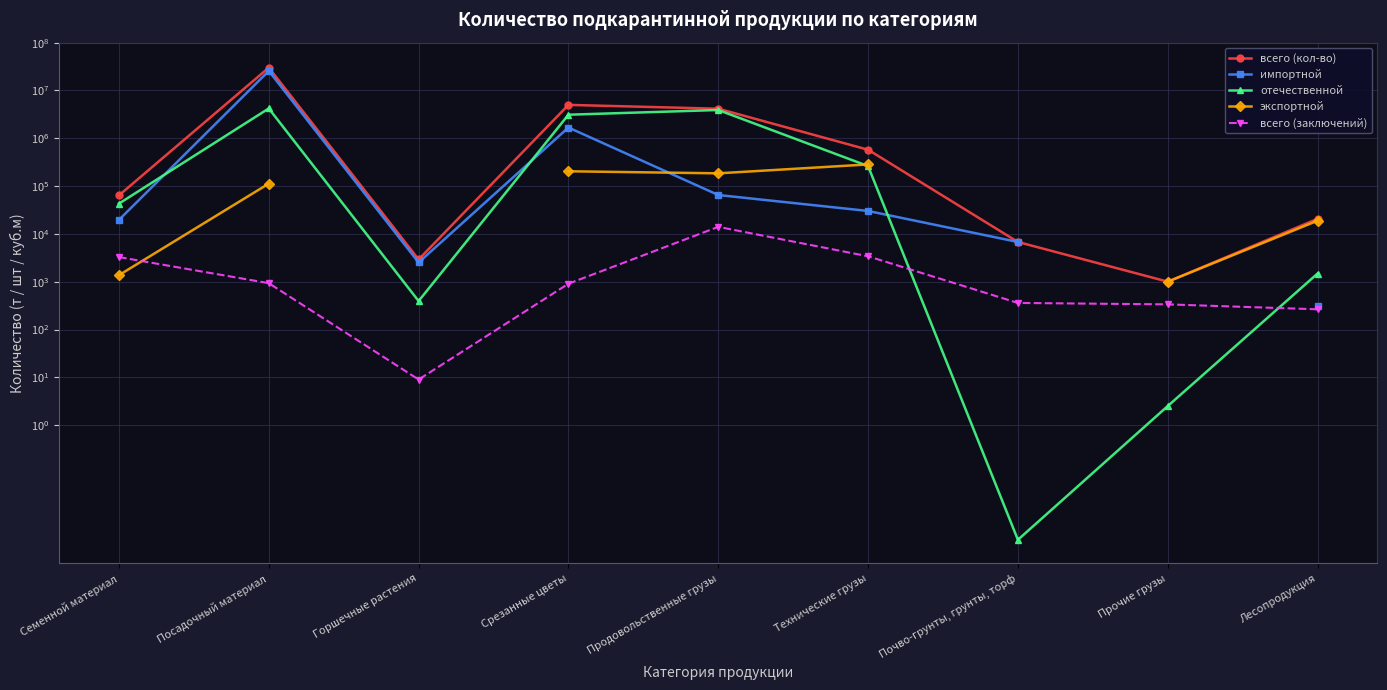

True or false: экспортной has a value of 283957.3 at Технические грузы.

True